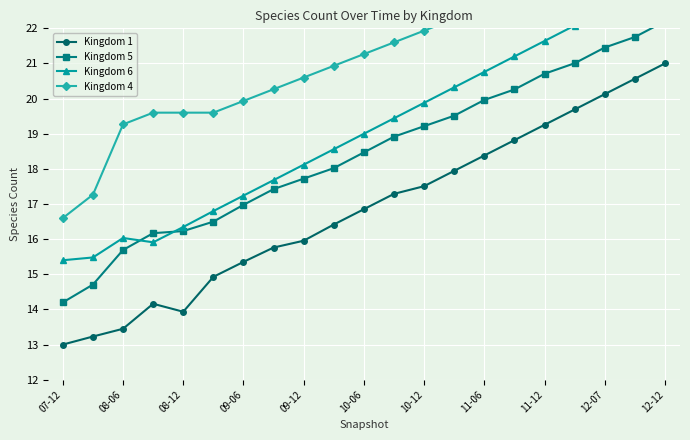

How many interior local valleys does the Kingdom 6 series have?

1